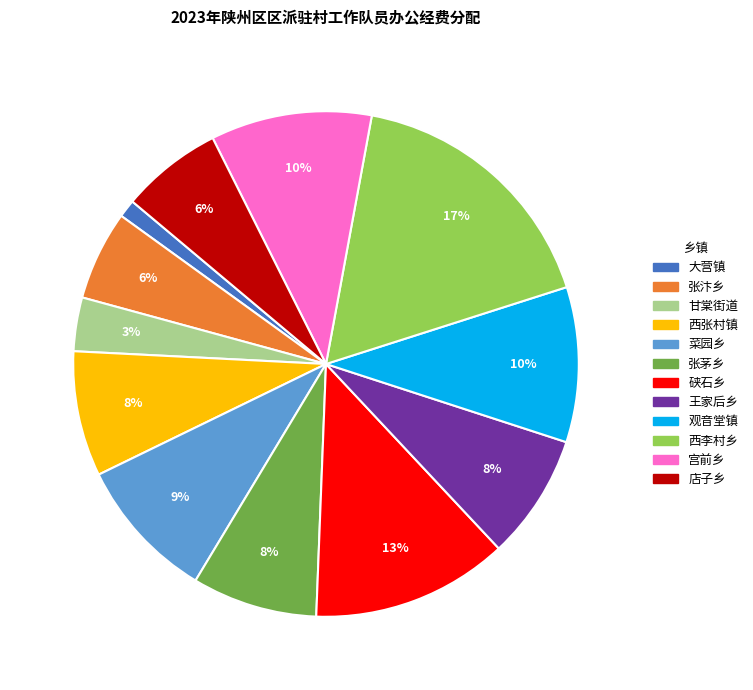

What is the smallest slice in the pie chart?

大营镇